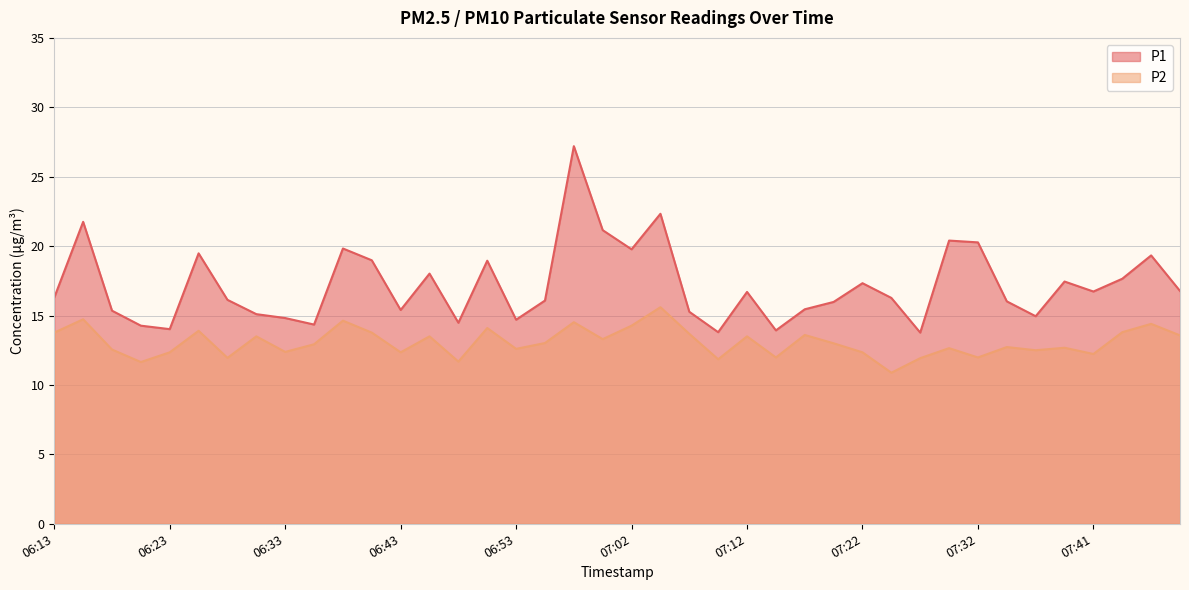

Does the chart display data point markers on the line(s)?

No